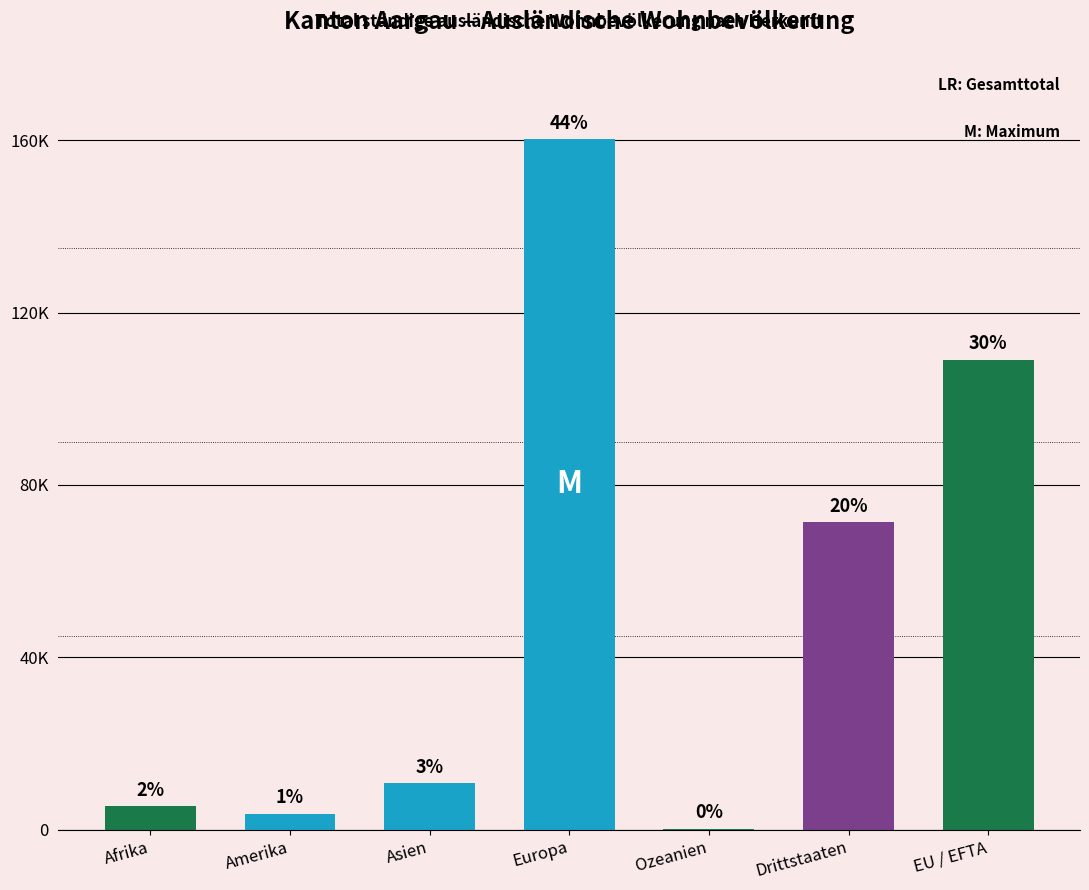

Are the bars horizontal?

No